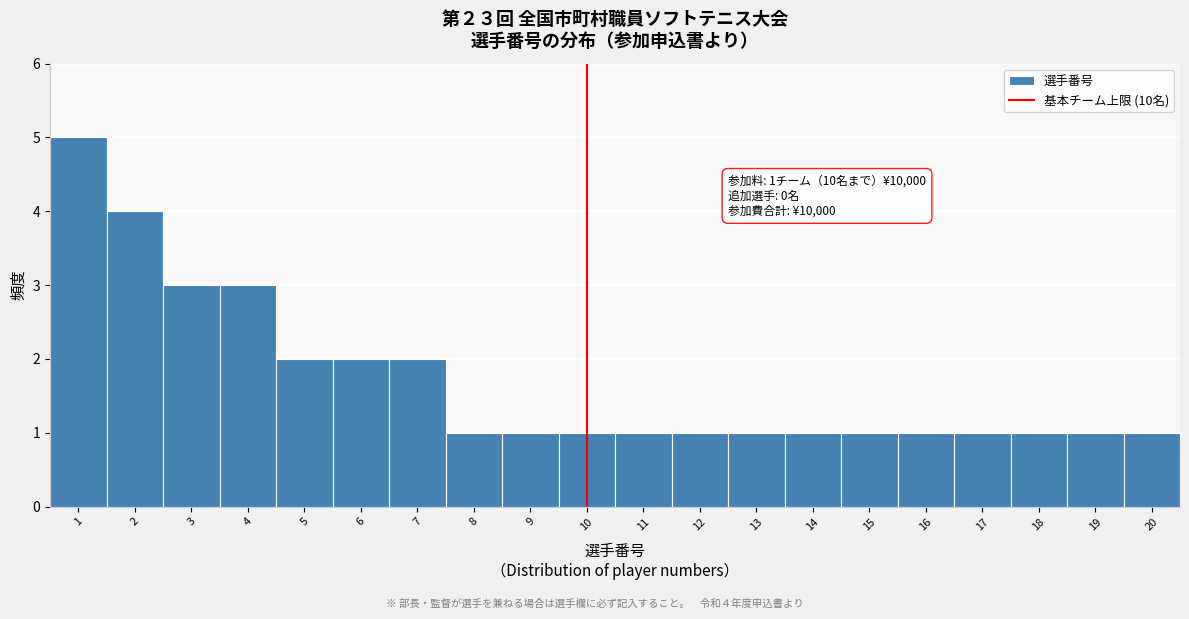

Over which range of the x-axis is the bar tallest?

0.5 to 1.5